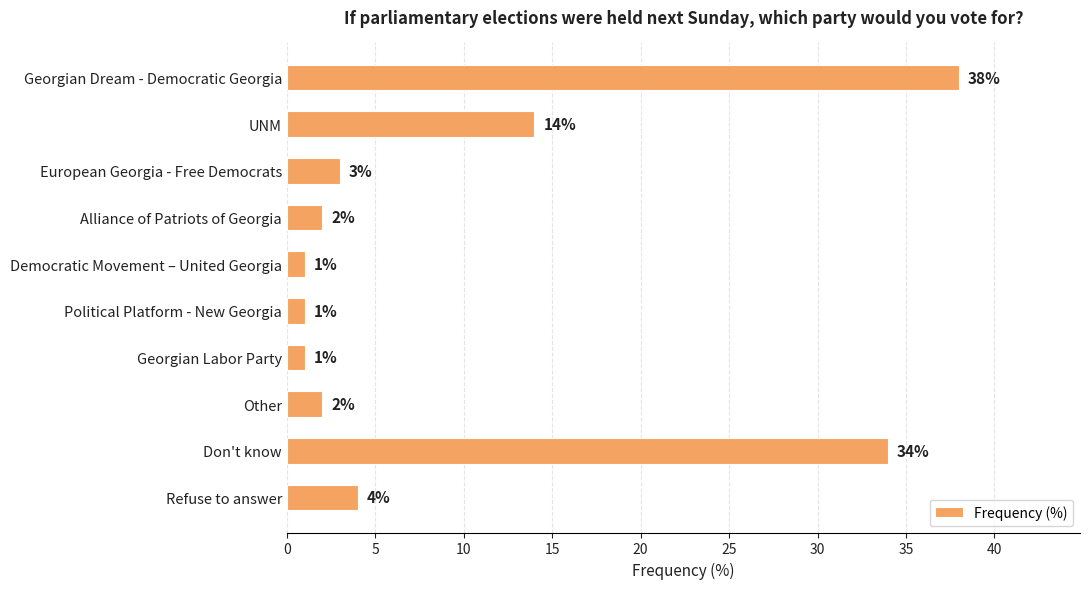

Where is the data nearest to the value 19?

UNM